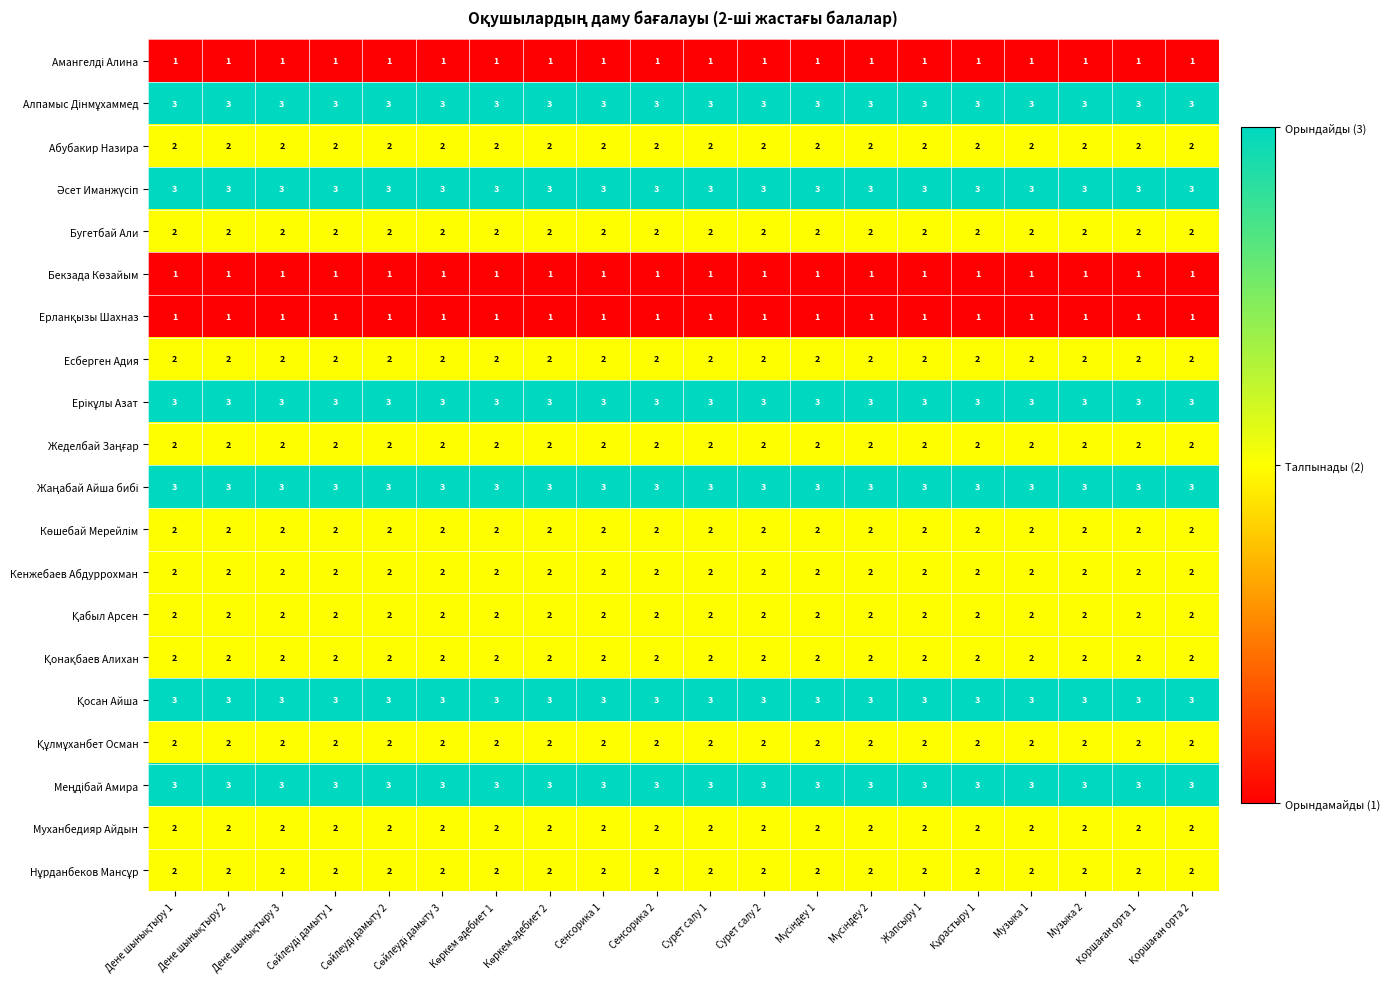

What is the greatest value displayed?

3